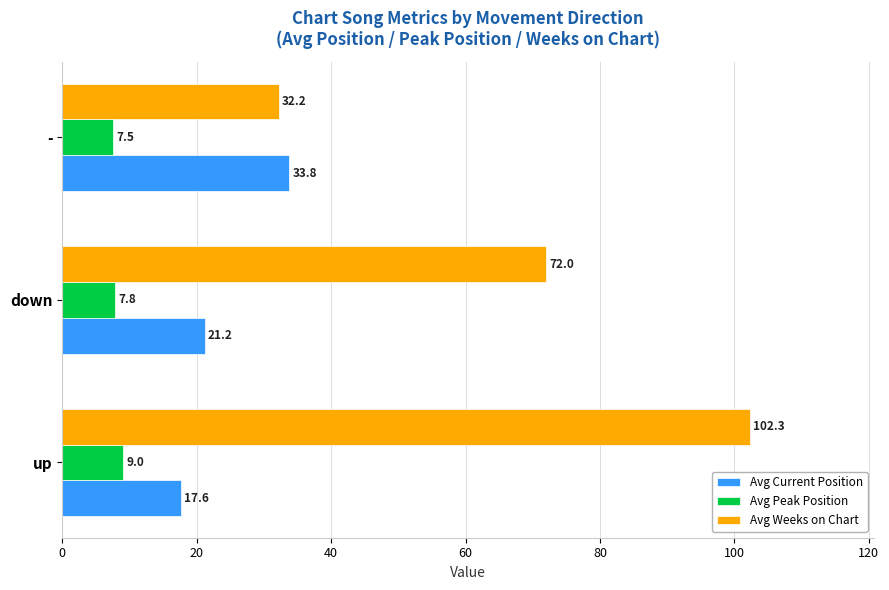

Rank the series at up from highest to lowest value.

Avg Weeks on Chart, Avg Current Position, Avg Peak Position